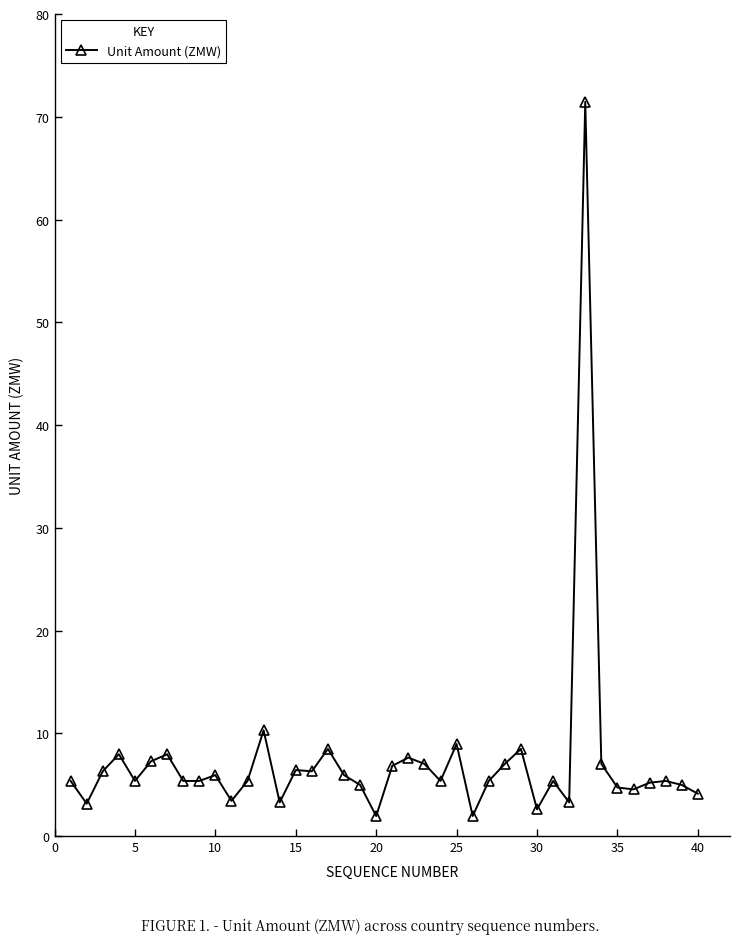

True or false: the data has more than 0 interior local peaks.

True